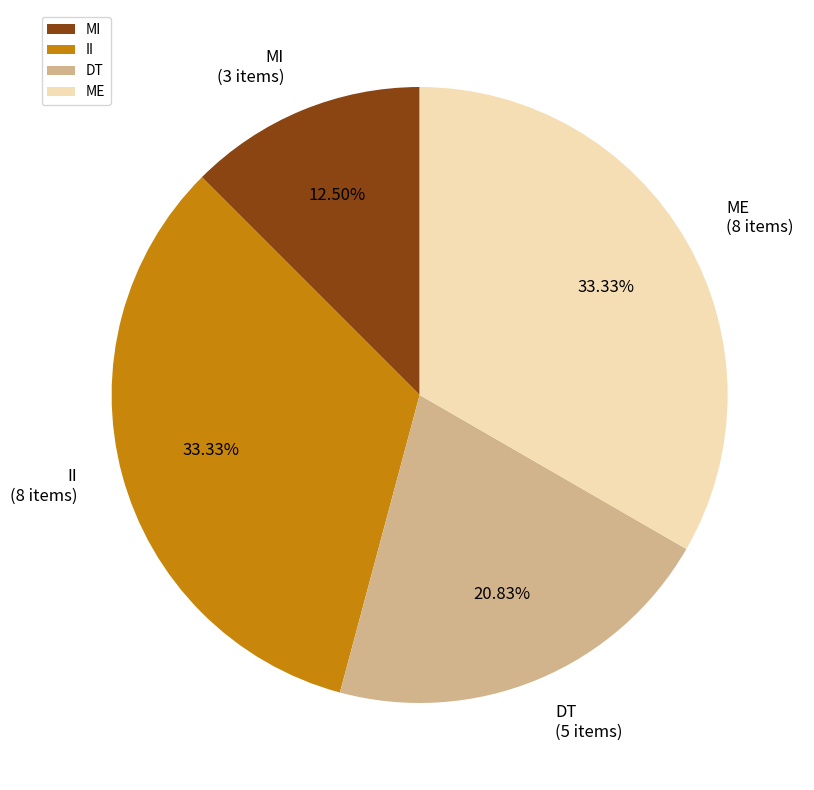

Approximately how many times larger is the value at DT compared to II?

0.6